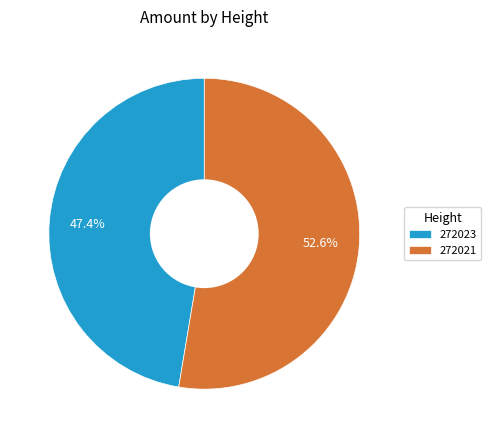

Which slice is the largest?

272021